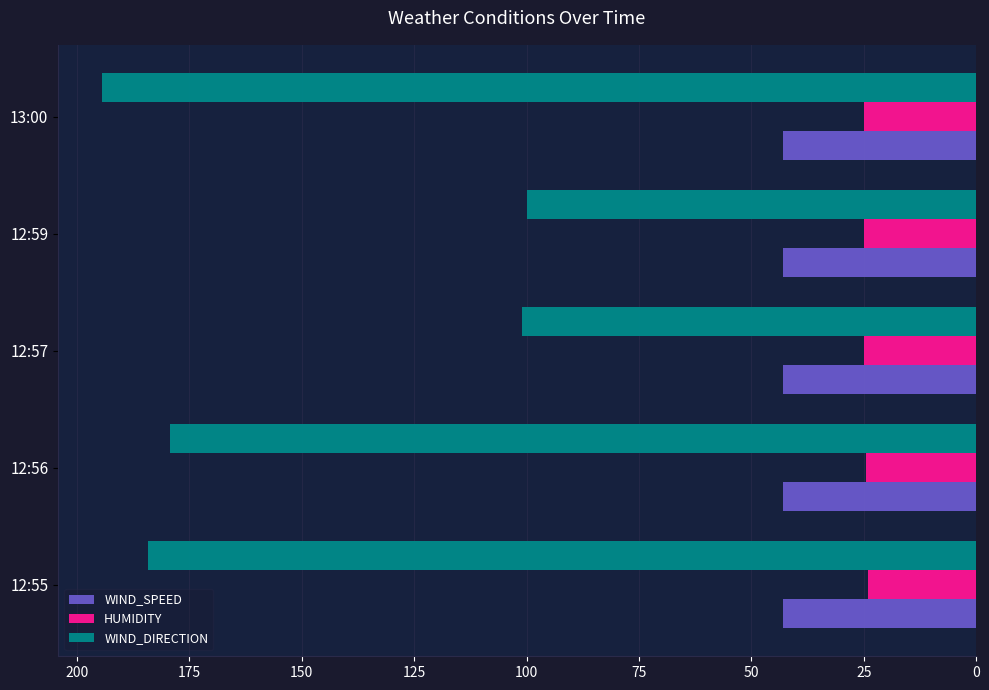

Which category has the highest value across all series?

13:00